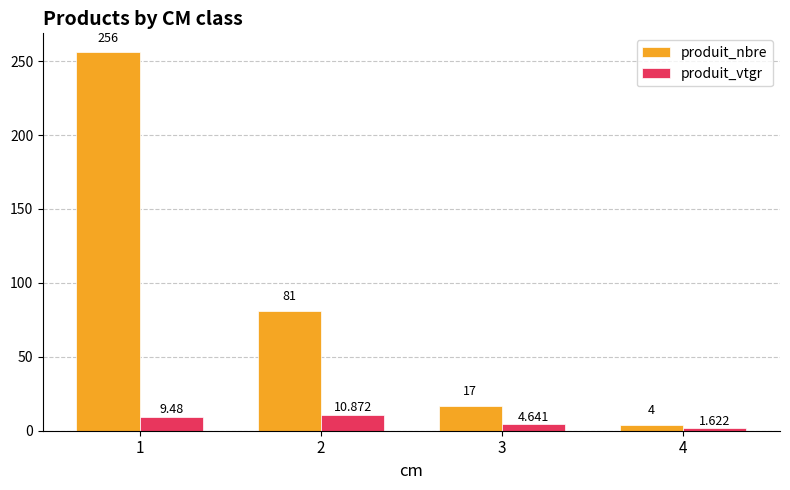

The value of produit_nbre at 3 is 17.0. True or false?

True